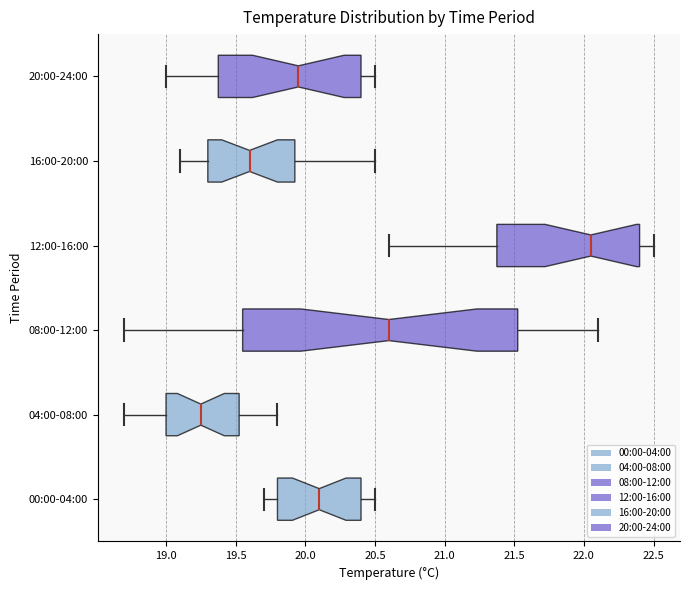

Reading bottom to top, read every box against the x-axis: the position of its median line, the range the box covers, and the ends of its whiskers. The values are not printed on the chart, so give them approximately, as read against the axis.

00:00-04:00: median 20.10, box 19.80 to 20.40, whiskers 19.70 to 20.50
04:00-08:00: median 19.25, box 19.00 to 19.55, whiskers 18.70 to 19.80
08:00-12:00: median 20.60, box 19.55 to 21.55, whiskers 18.70 to 22.10
12:00-16:00: median 22.05, box 21.40 to 22.40, whiskers 20.60 to 22.50
16:00-20:00: median 19.60, box 19.30 to 19.95, whiskers 19.10 to 20.50
20:00-24:00: median 19.95, box 19.40 to 20.40, whiskers 19.00 to 20.50